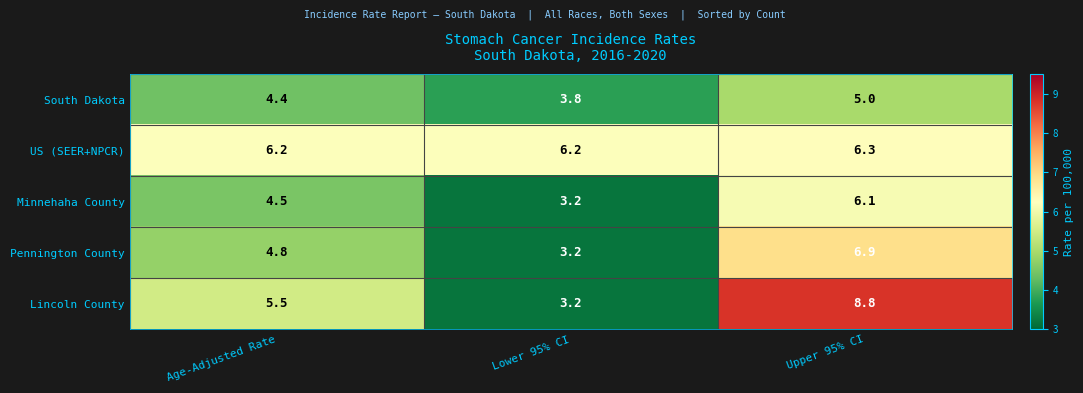

At which label does US (SEER+NPCR) reach its peak?

Upper 95% CI